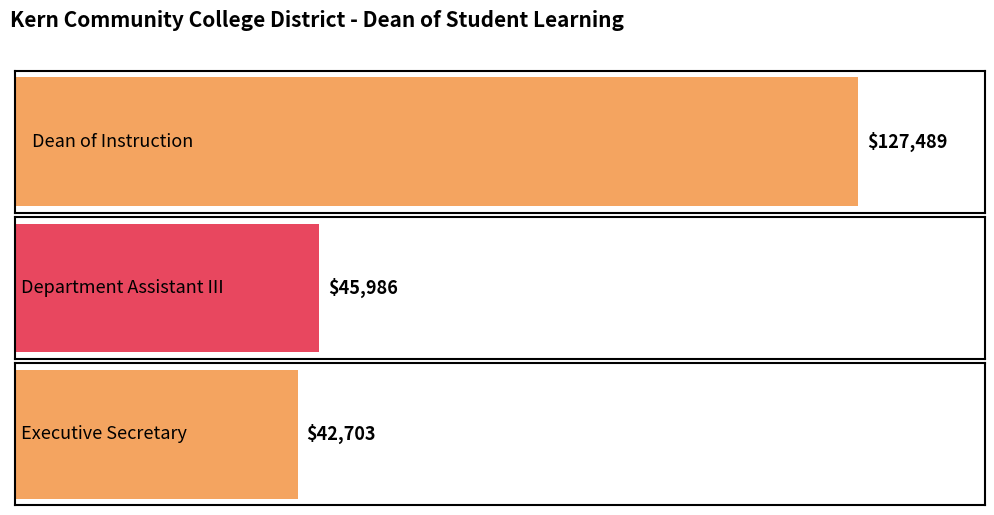

True or false: the data shows 11463 at Executive Secretary.

False